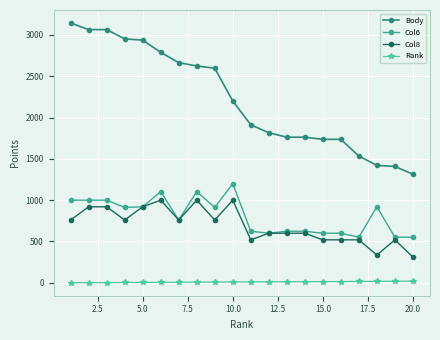

True or false: Rank and Col6 intersect in this chart.

False